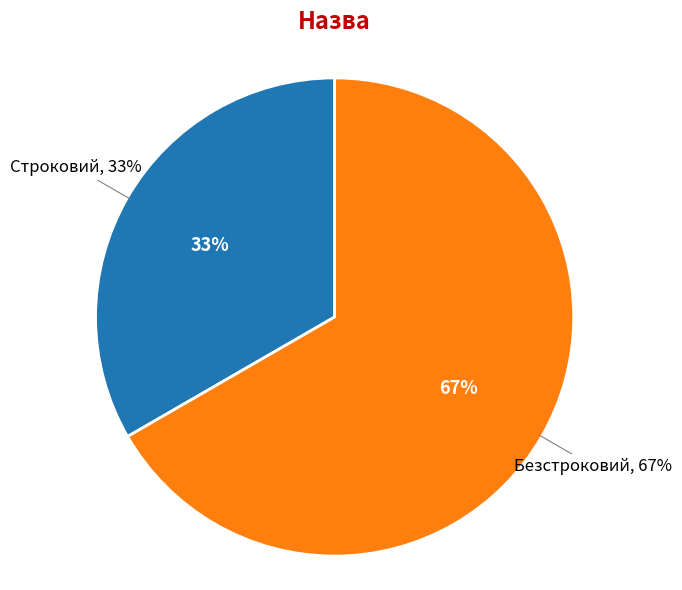

Is there a majority slice in this chart?

Yes